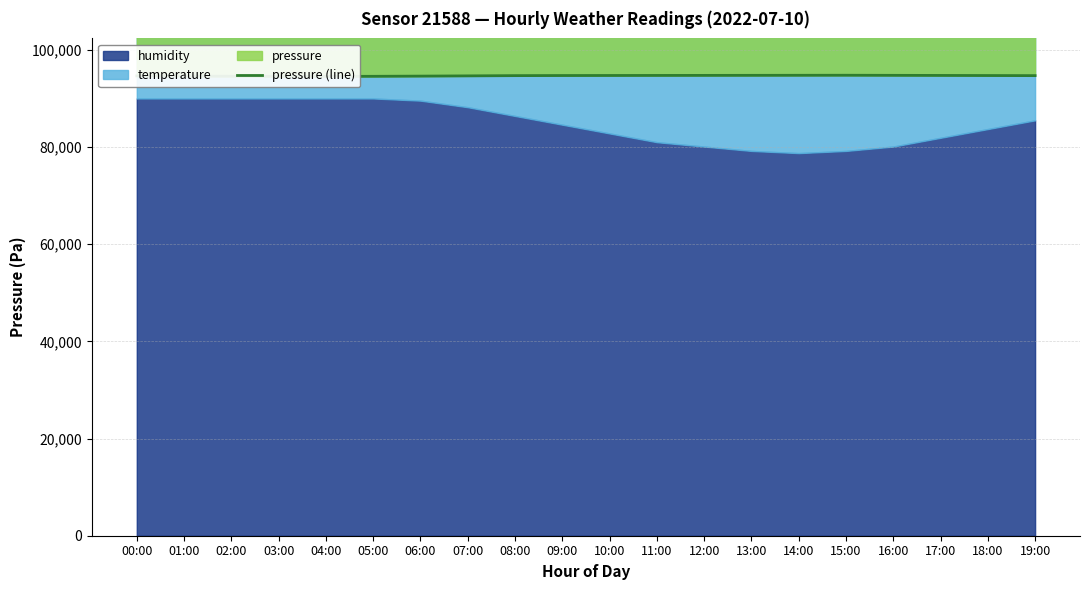

Rank the categories by value from highest to lowest.

15:00, 14:00, 13:00, 16:00, 12:00, 11:00, 17:00, 10:00, 09:00, 18:00, 08:00, 19:00, 07:00, 00:00, 01:00, 06:00, 02:00, 05:00, 03:00, 04:00